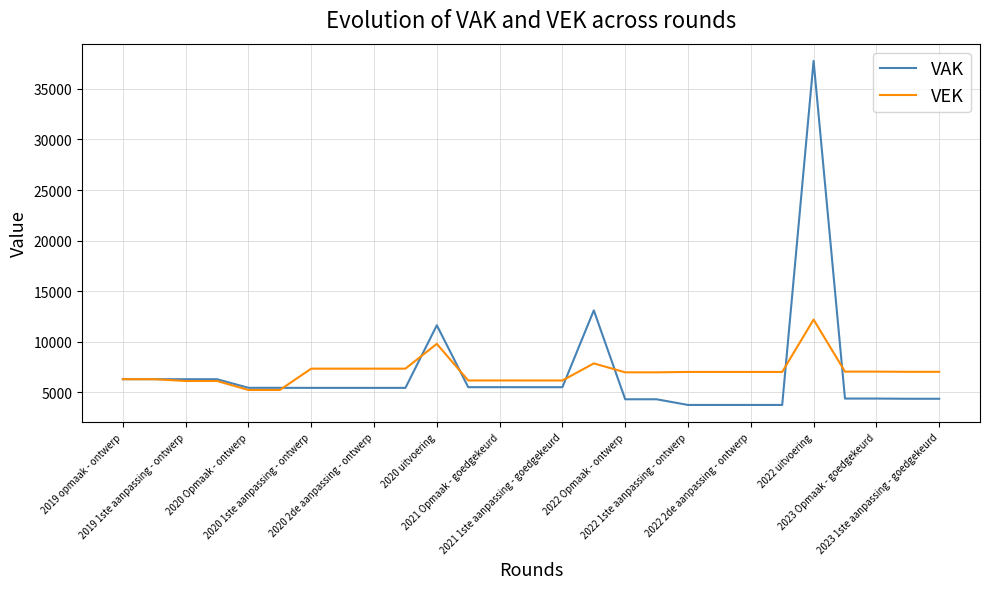

List the series in order of their peak value, lowest first.

VEK, VAK